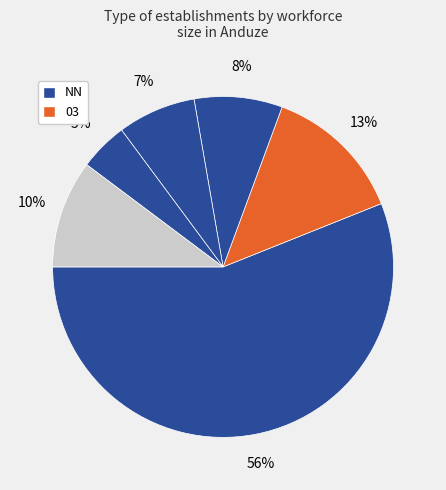

Count the number of slices in the pie.

6